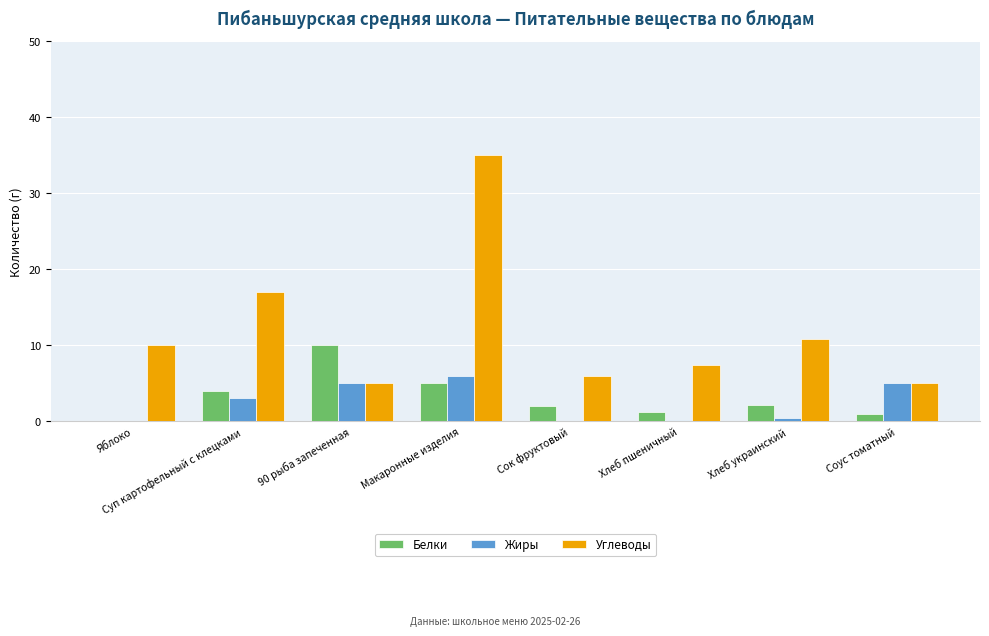

What is the sum of the Углеводы values at Яблоко and Суп картофельный с клецками?

27.0